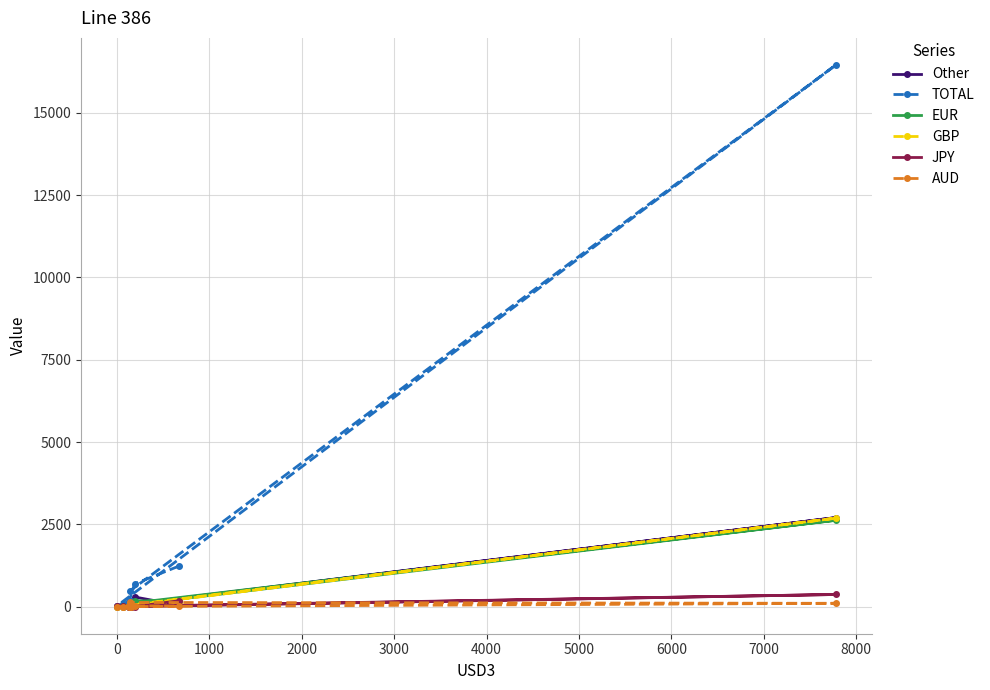

Which series has the widest spread of values?

TOTAL